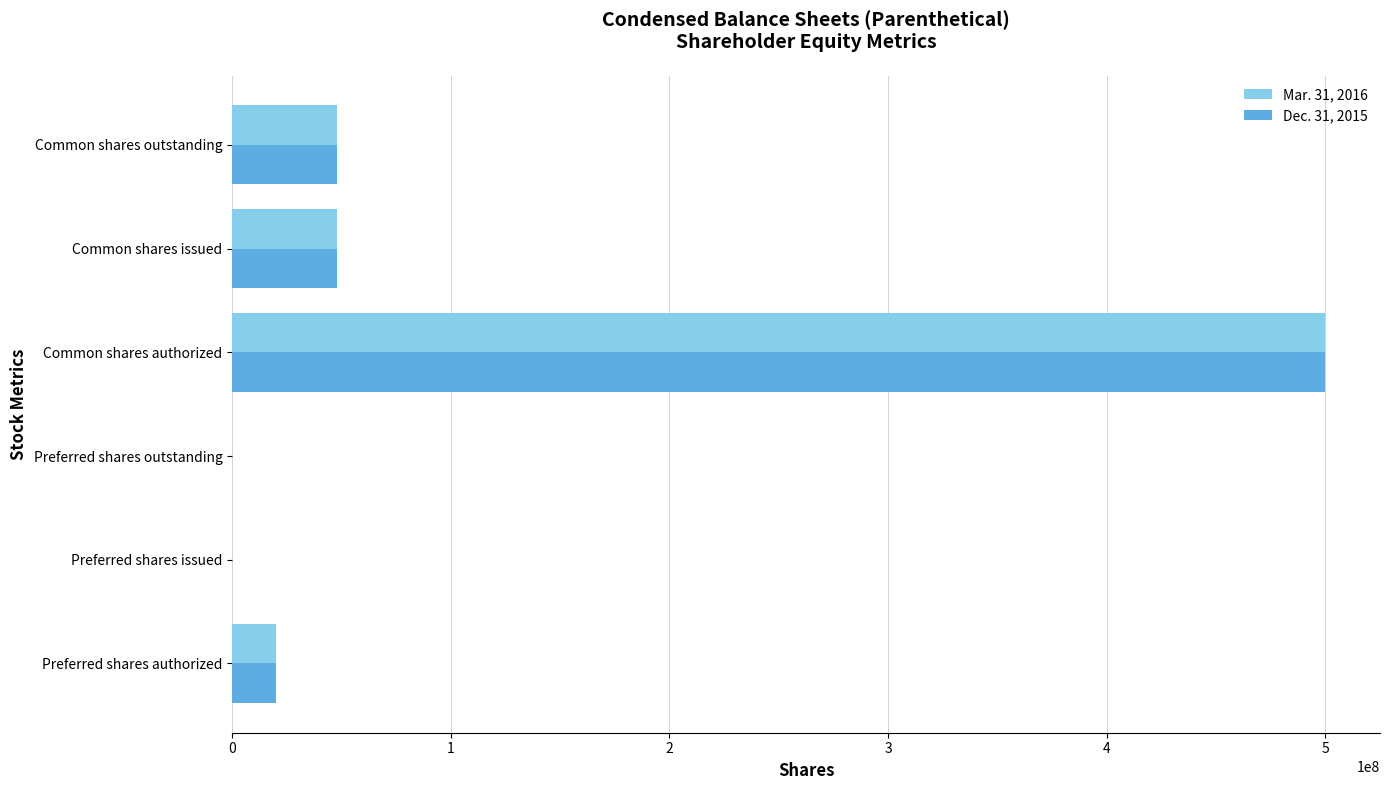

Is the value of Mar. 31, 2016 at Preferred shares outstanding greater than the value of Dec. 31, 2015 at Preferred shares authorized?

No